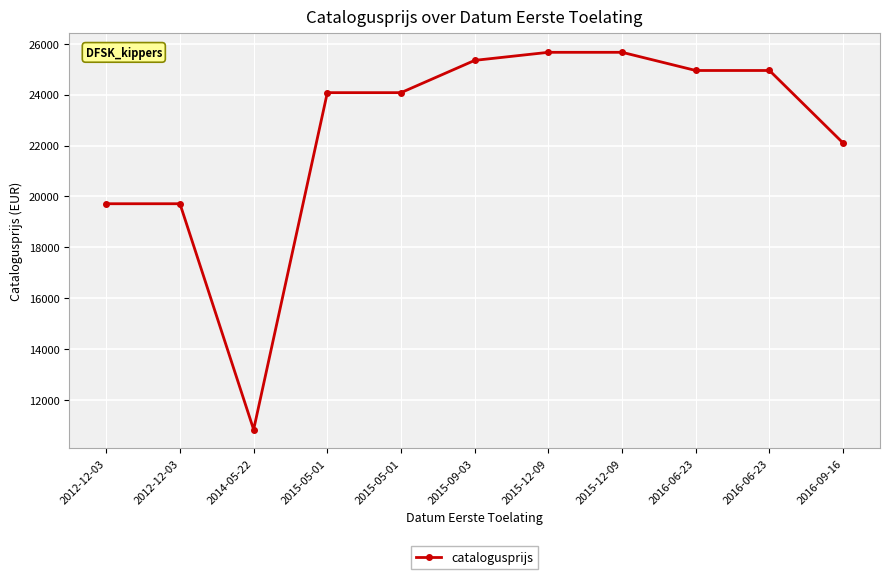

How many distinct data groups are displayed?

1